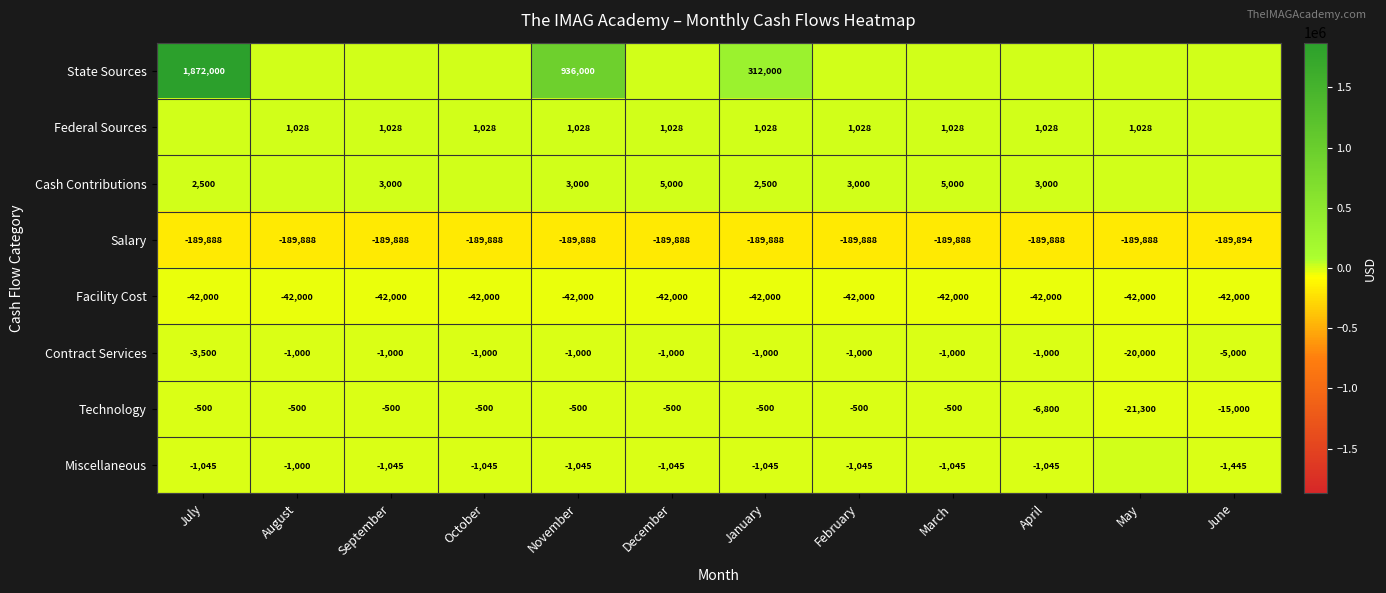

At which category is the sum across all series the highest?

July